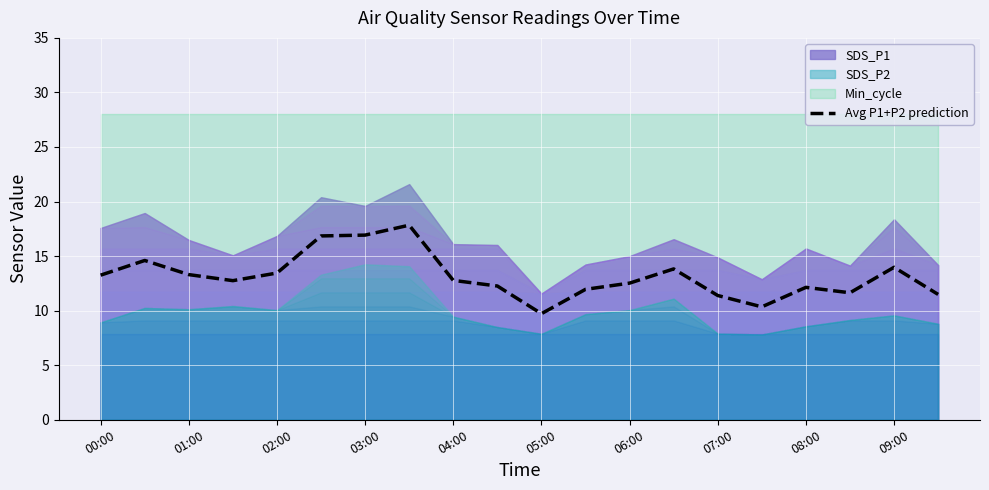

What is the highest value of the Avg P1+P2 prediction series?

17.8